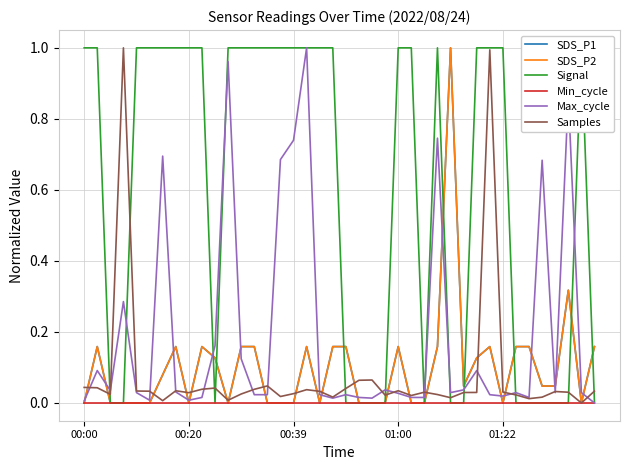

Where do Max_cycle and SDS_P1 first cross each other?

00:00 and 00:20